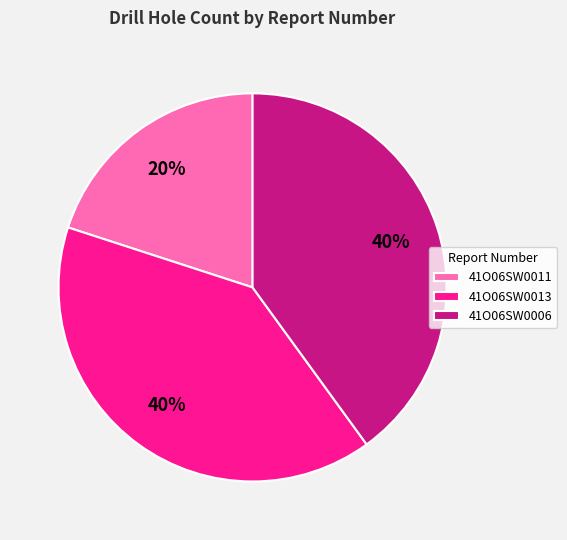

To the nearest percent, what portion does 41O06SW0013 represent?

40%